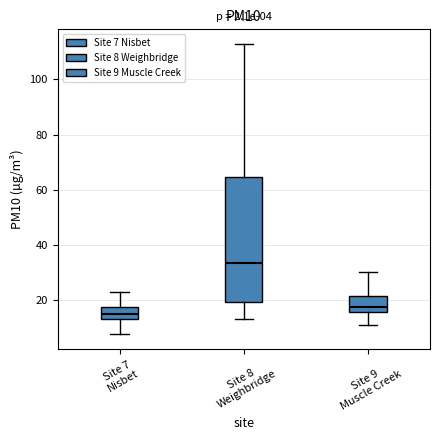

Which box has the lowest median line?

Site 7 Nisbet